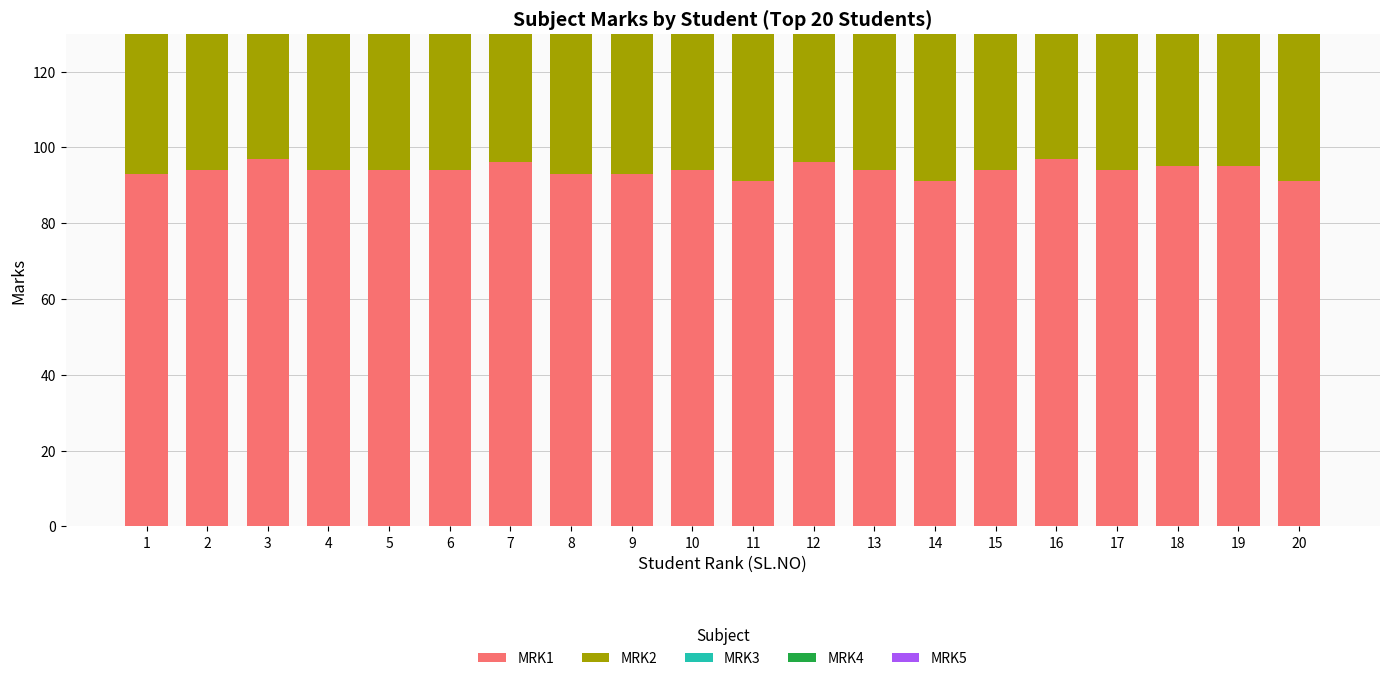

Which series changed the most between 3 and 11?

MRK1